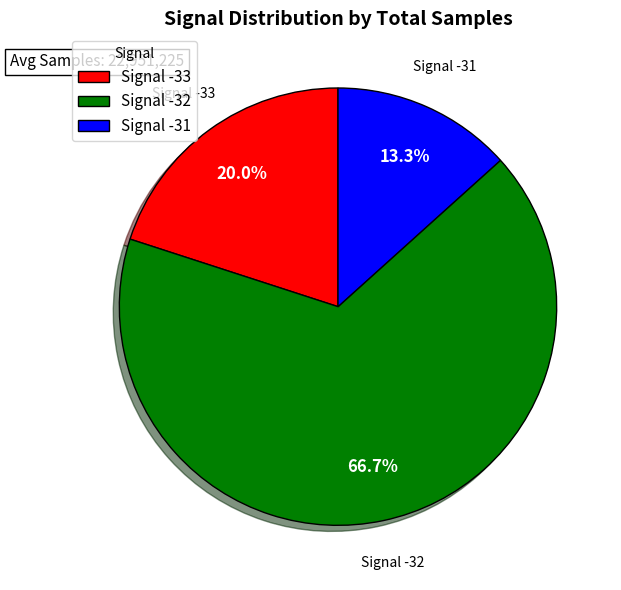

Which slice is the smallest?

Signal -31